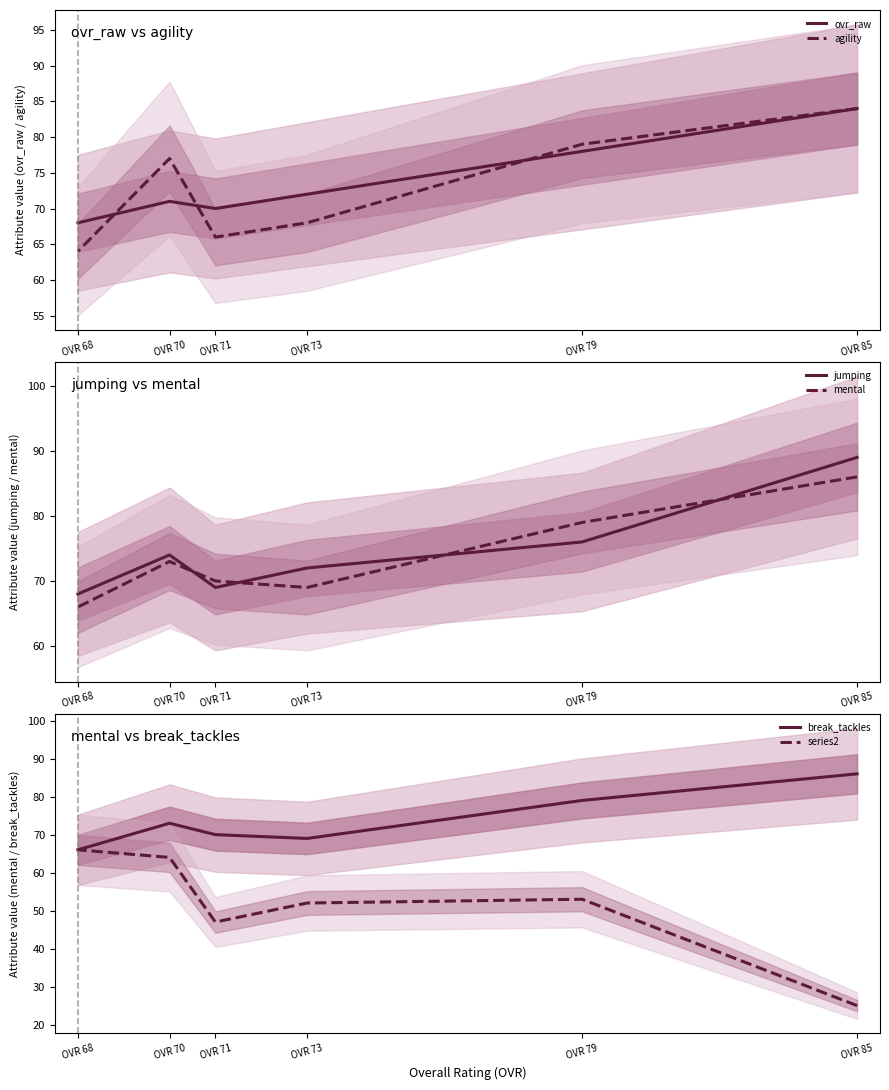

True or false: jumping has a value of 44 at OVR 70.

False